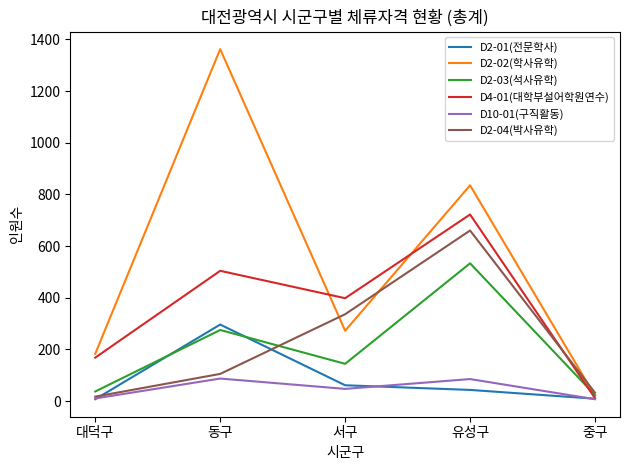

Between 동구 and 서구, which series saw the biggest shift?

D2-02(학사유학)